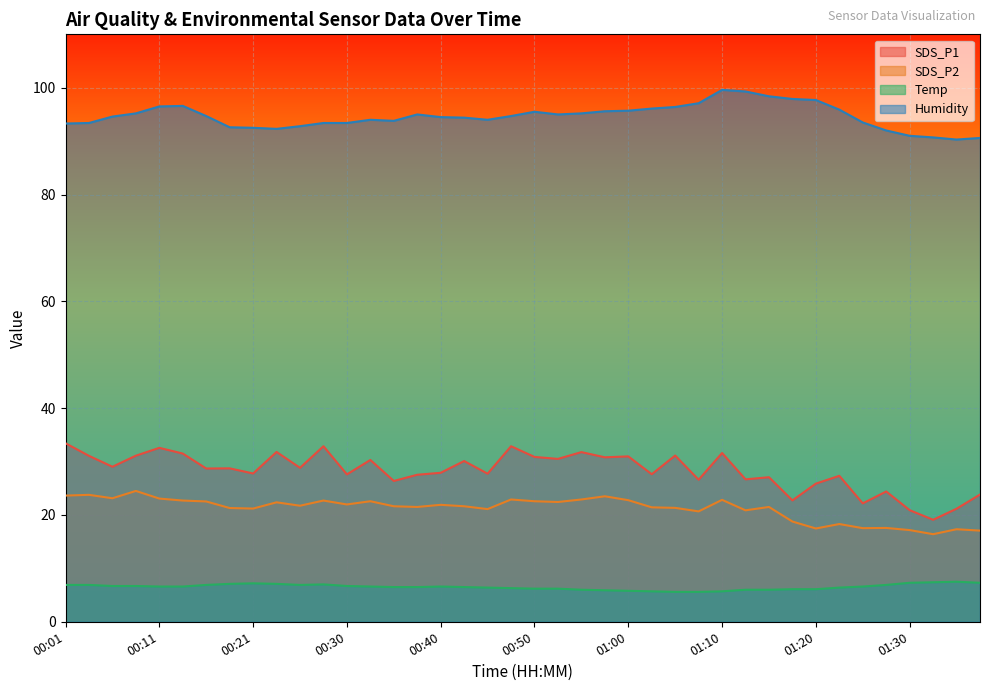

Which category has the highest value in the SDS_P2 series?

00:08